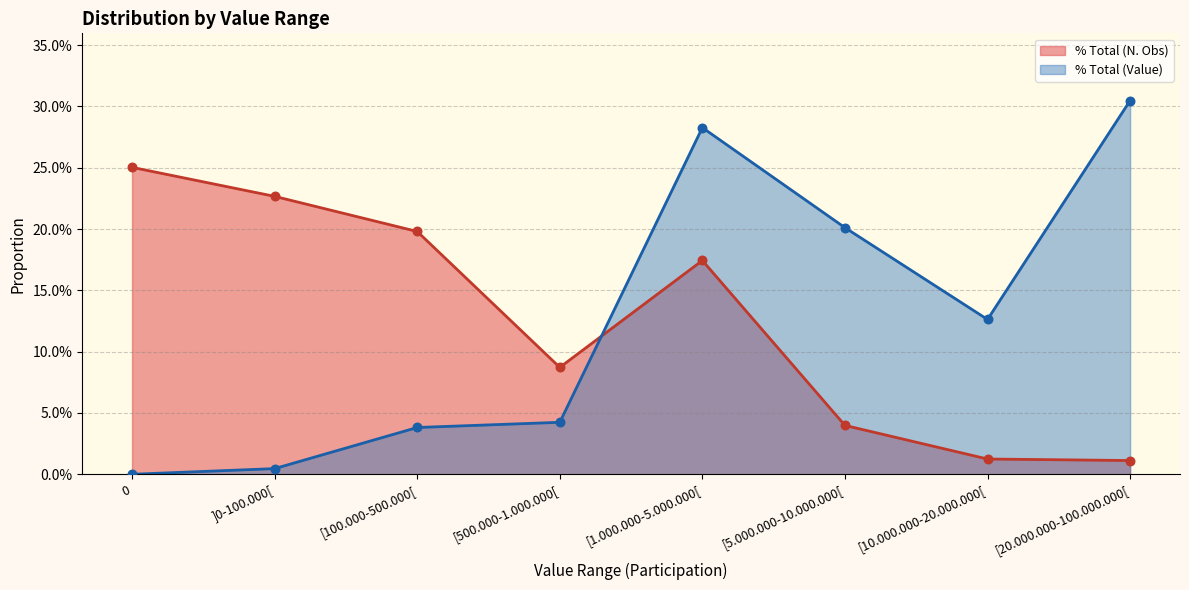

Which series contains the highest Y value?

% Total (Value)